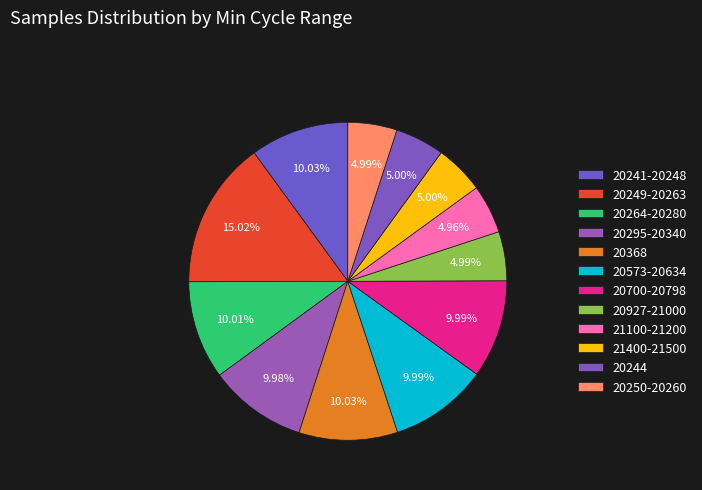

How many segments does this pie chart have?

12